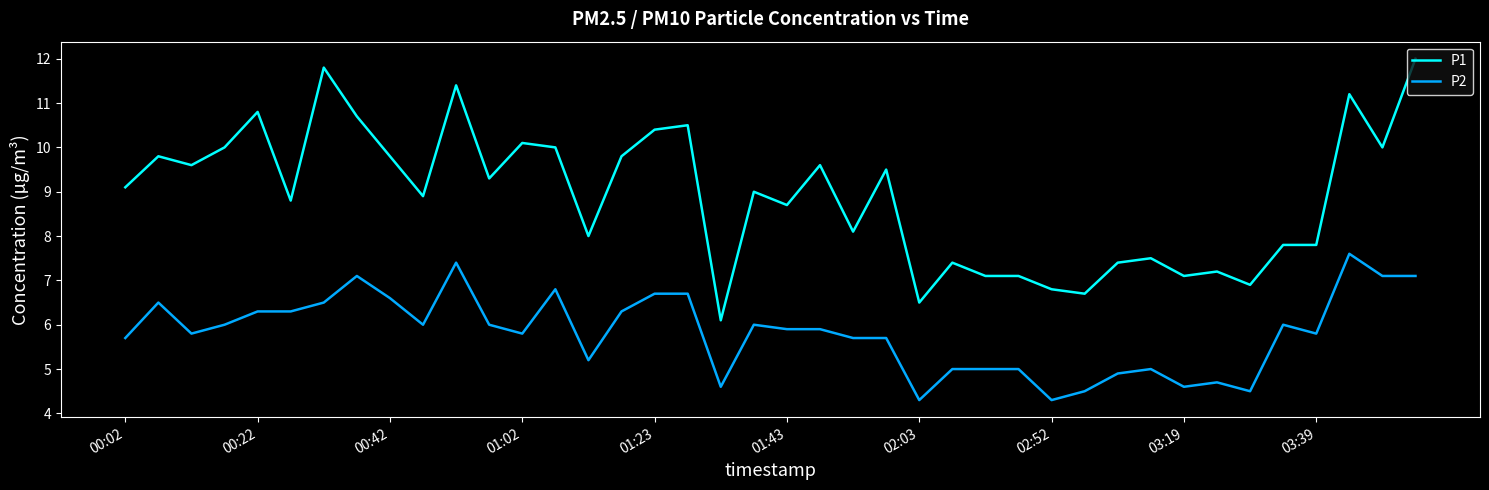

List the series in order of their peak value, highest first.

P1, P2